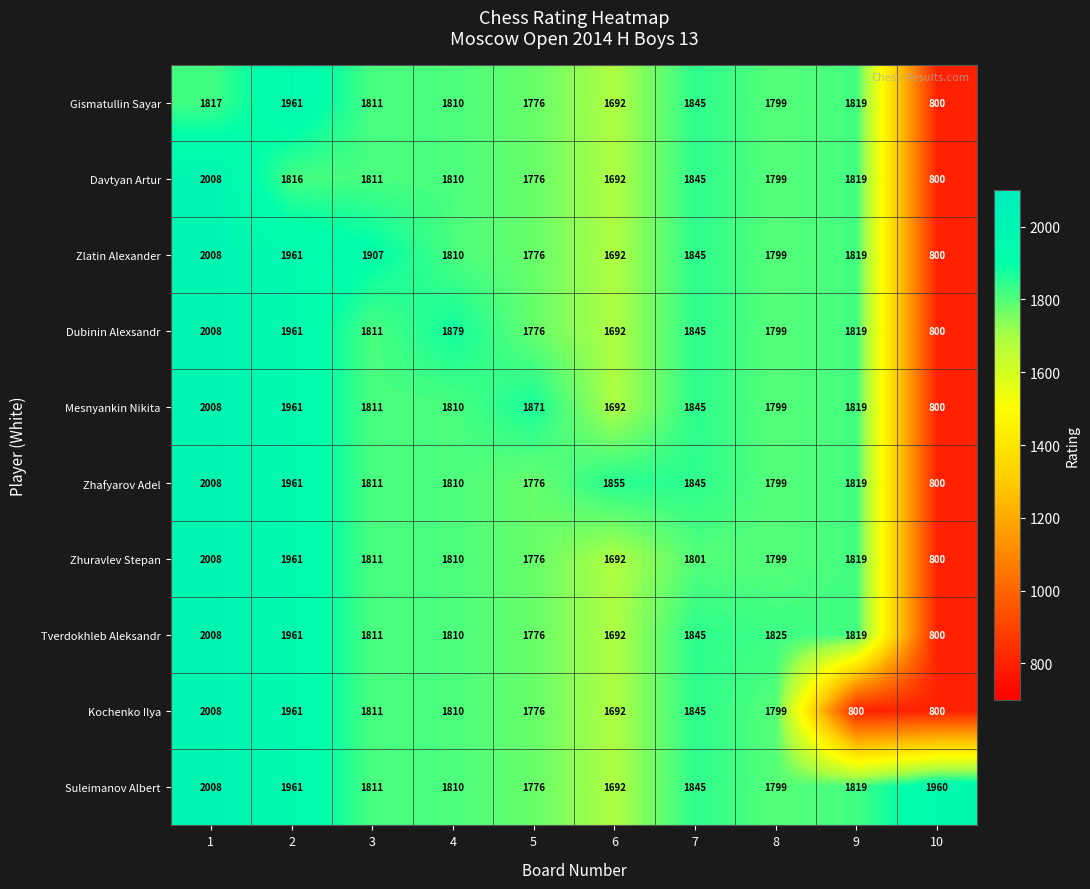

What is the minimum value shown in the chart?

800